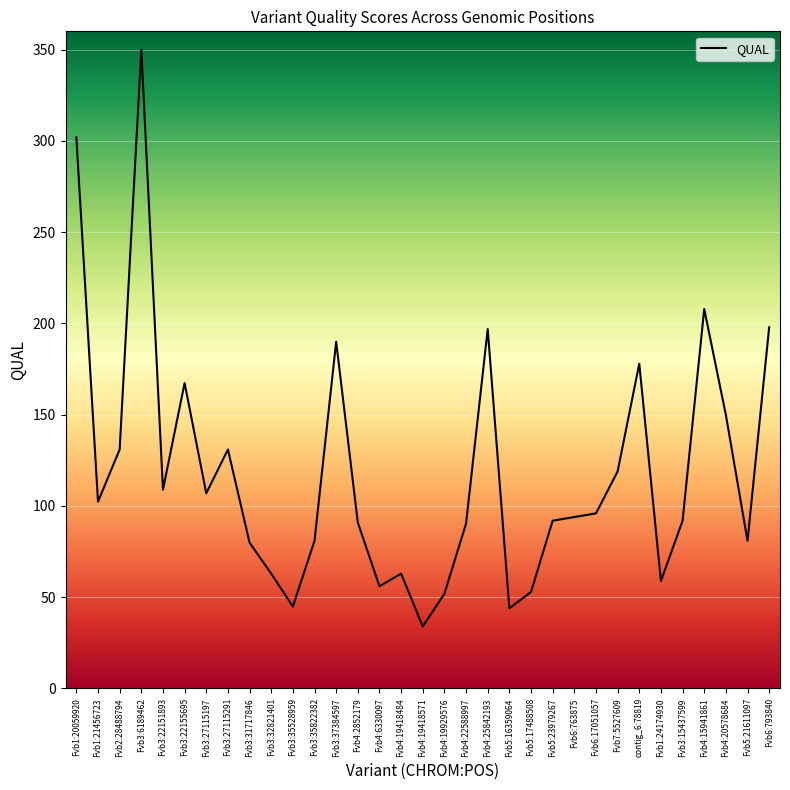

Where is the data nearest to the value 191?

Fvb3:37384597